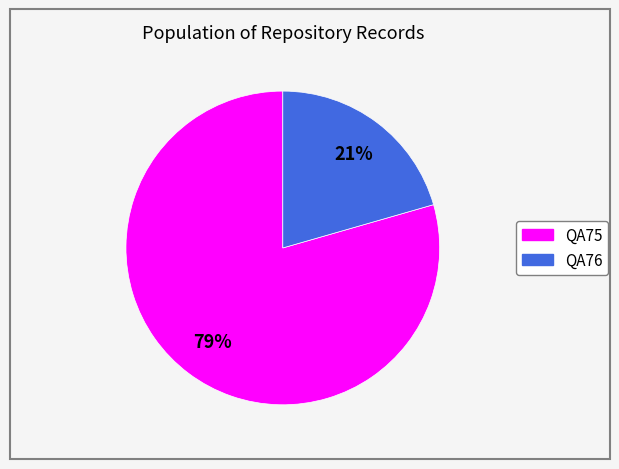

Approximately how many times larger is the value at QA76 compared to QA75?

0.3